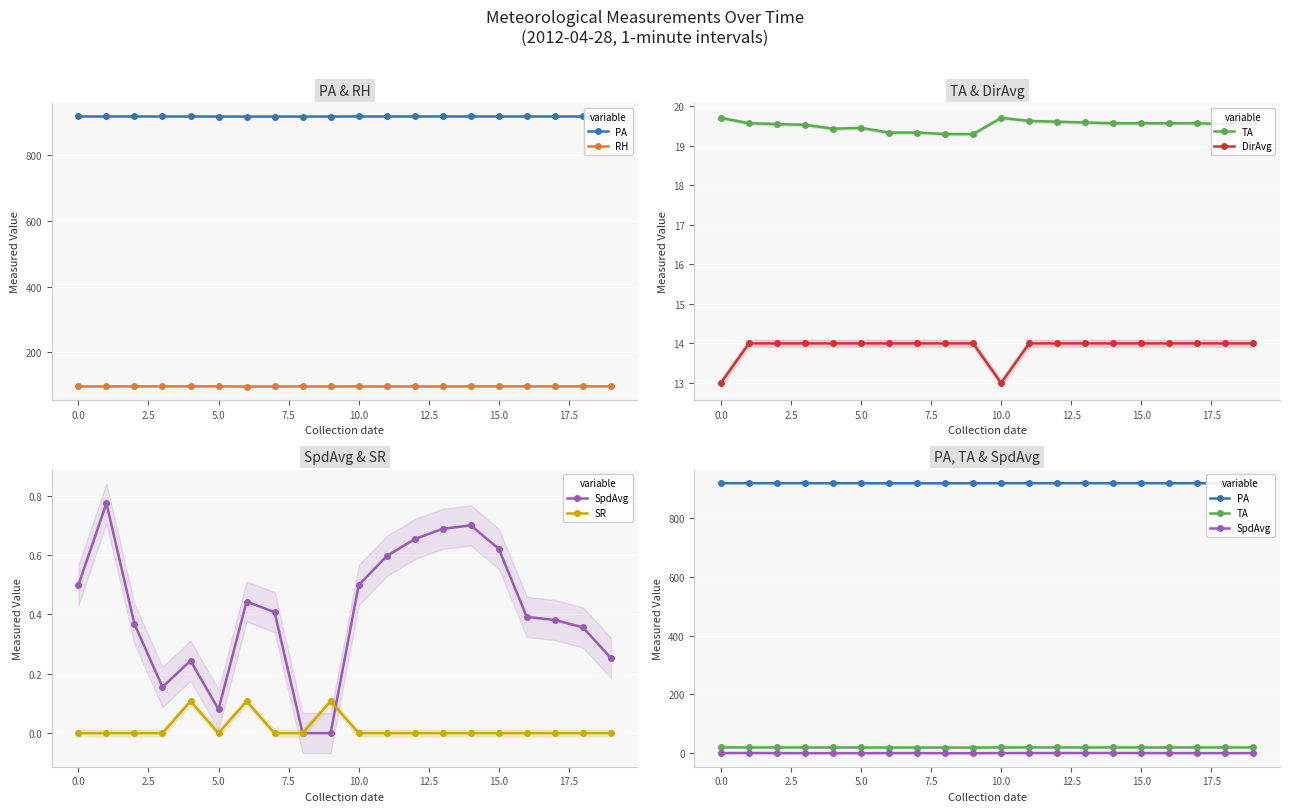

What is the sum of all RH values?

1928.6